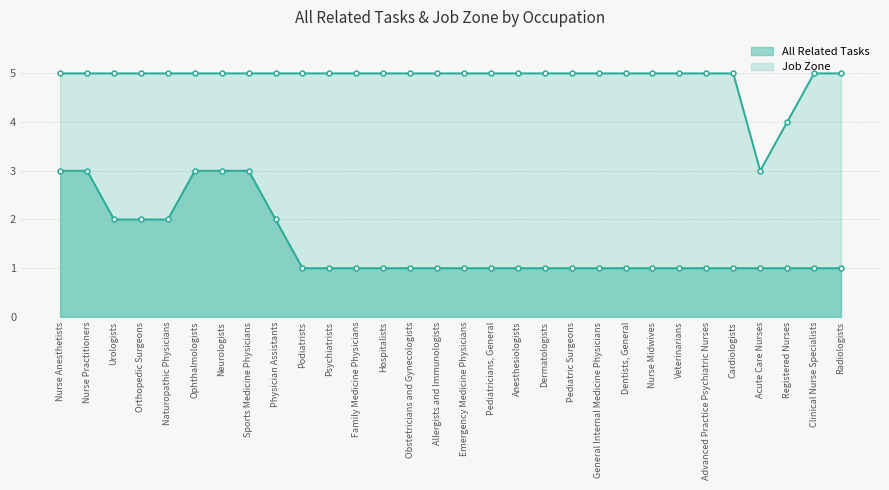

At Sports Medicine Physicians, list the series in order from largest to smallest.

Job Zone, All Related Tasks